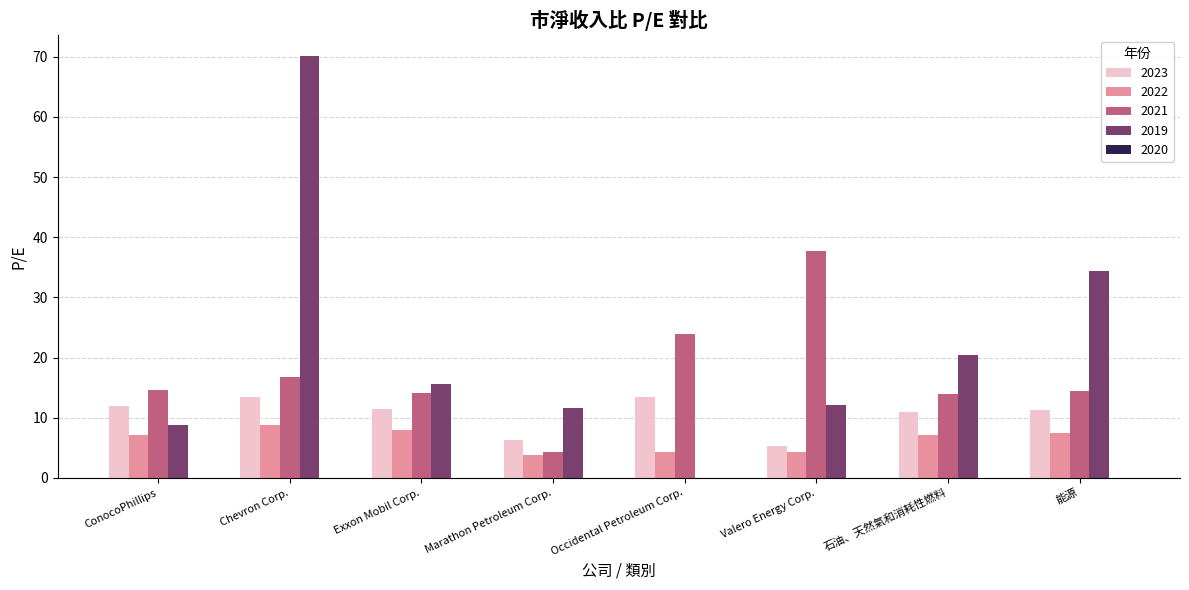

What is the sum of the 2023 values at Exxon Mobil Corp. and ConocoPhillips?

23.4